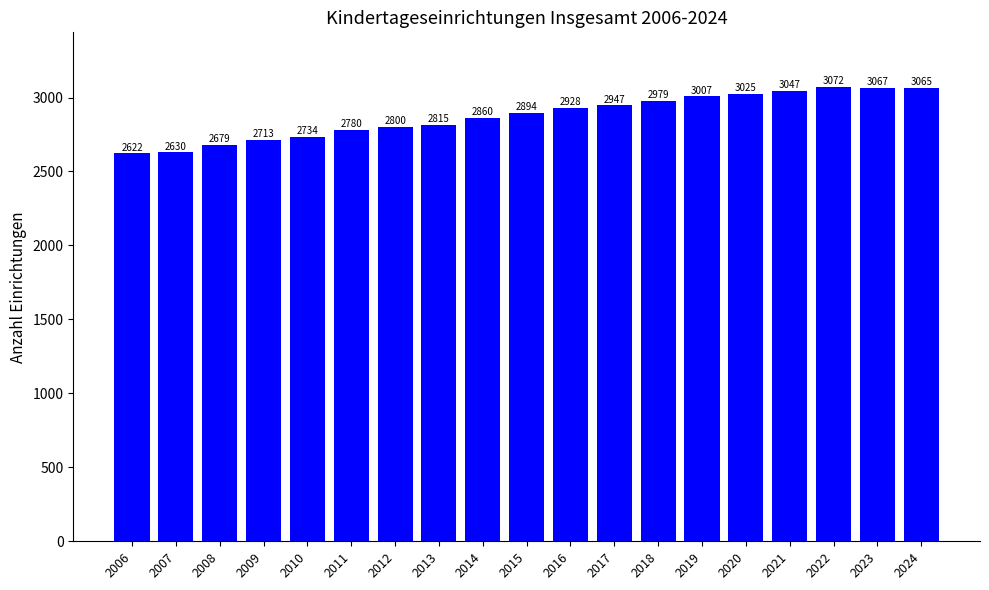

Reading right to left, extract all data points from this chart.

3065	3067	3072	3047	3025	3007	2979	2947	2928	2894	2860	2815	2800	2780	2734	2713	2679	2630	2622